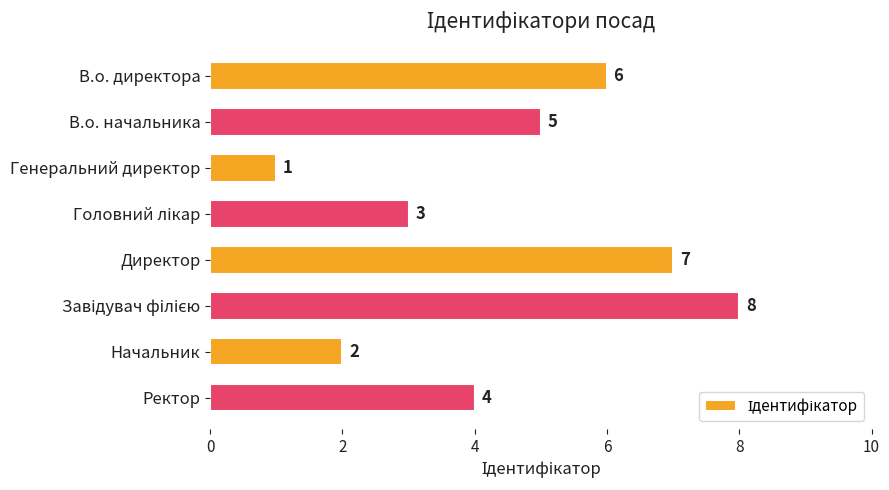

Where is the data nearest to the value 4?

Ректор